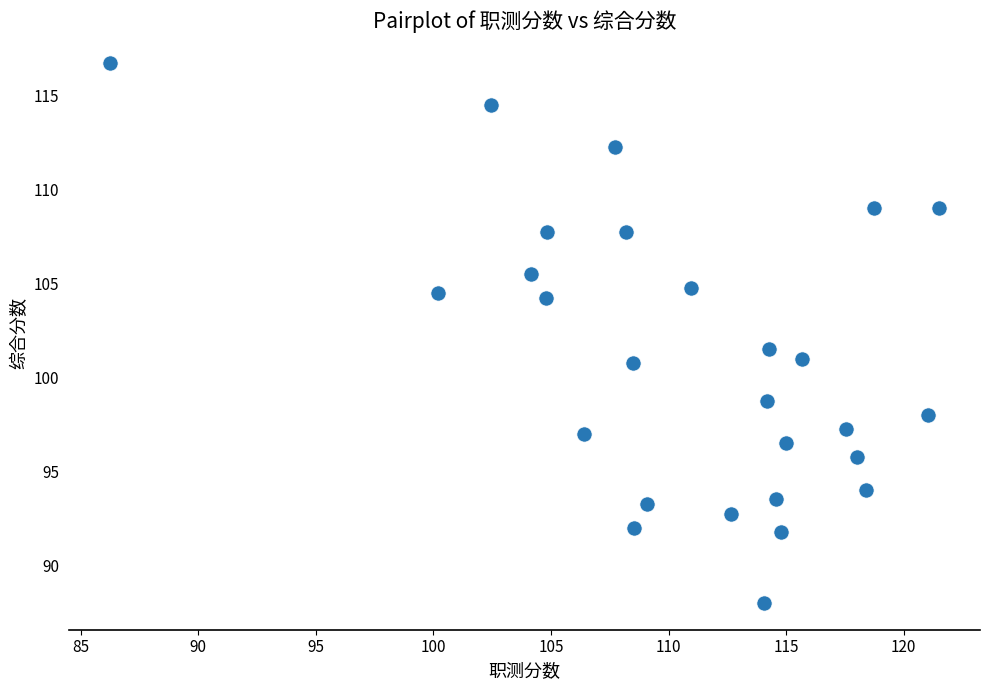

What is the range of X values (max minus min)?

35.2